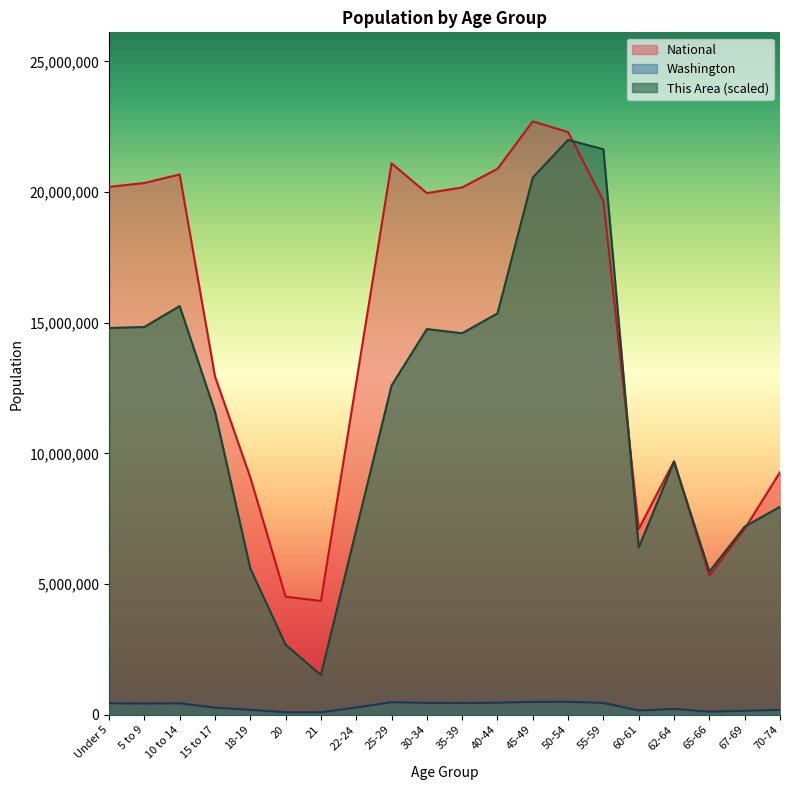

How many interior local valleys does the This Area series have?

4